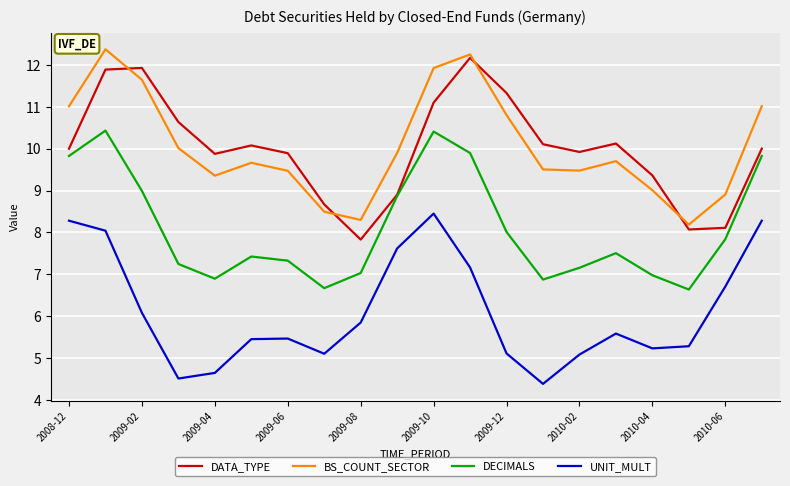

List the series in order of their peak value, highest first.

BS_COUNT_SECTOR, DATA_TYPE, DECIMALS, UNIT_MULT